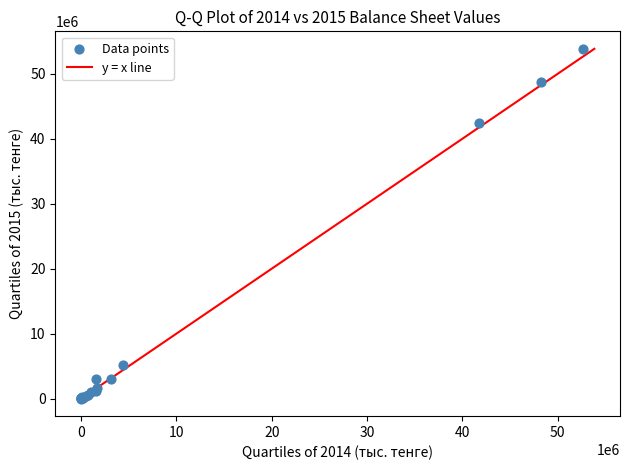

What Y value in the scatter plot is closest to 26915487?

42406795